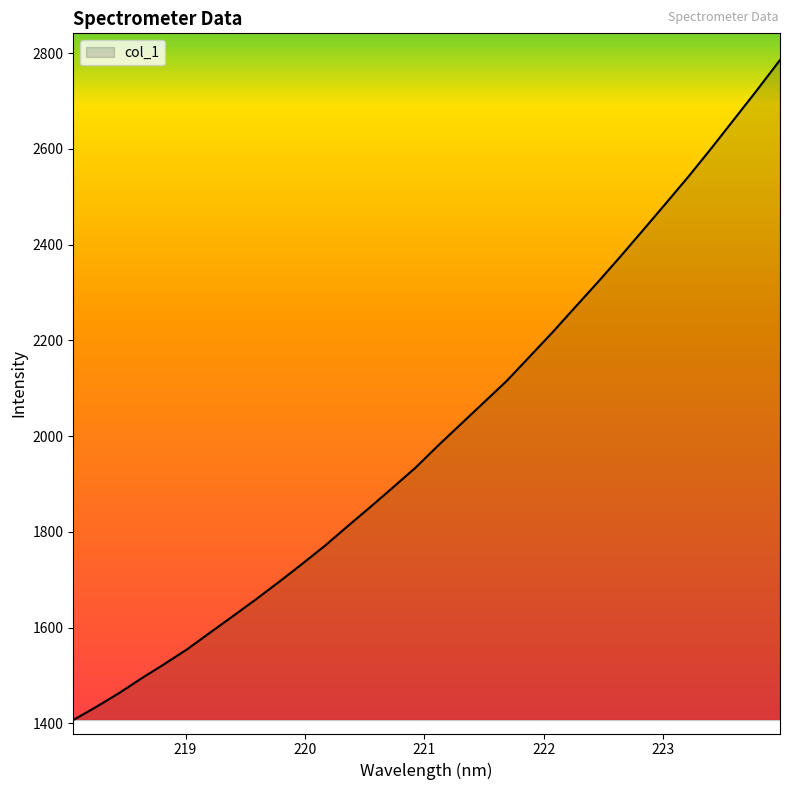

What is the smallest value displayed?

1407.1